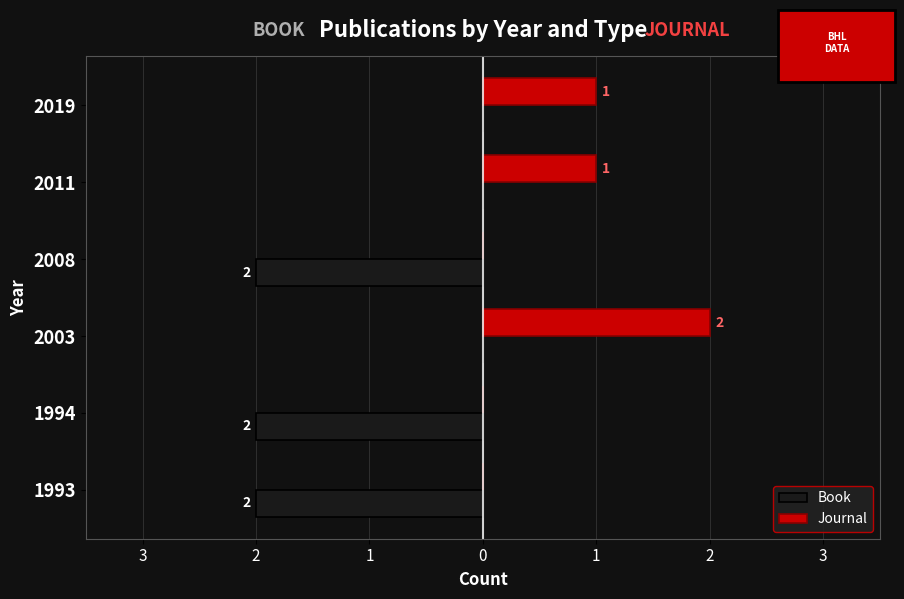

What are all the series names shown in the legend?

Book, Journal